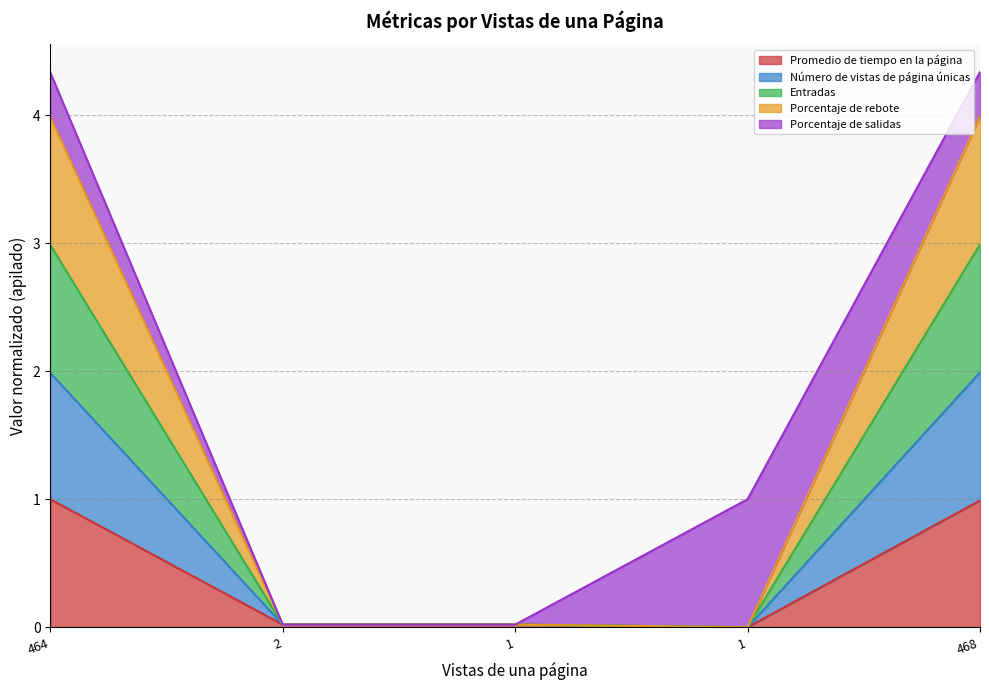

Does the chart have visible grid lines?

Yes